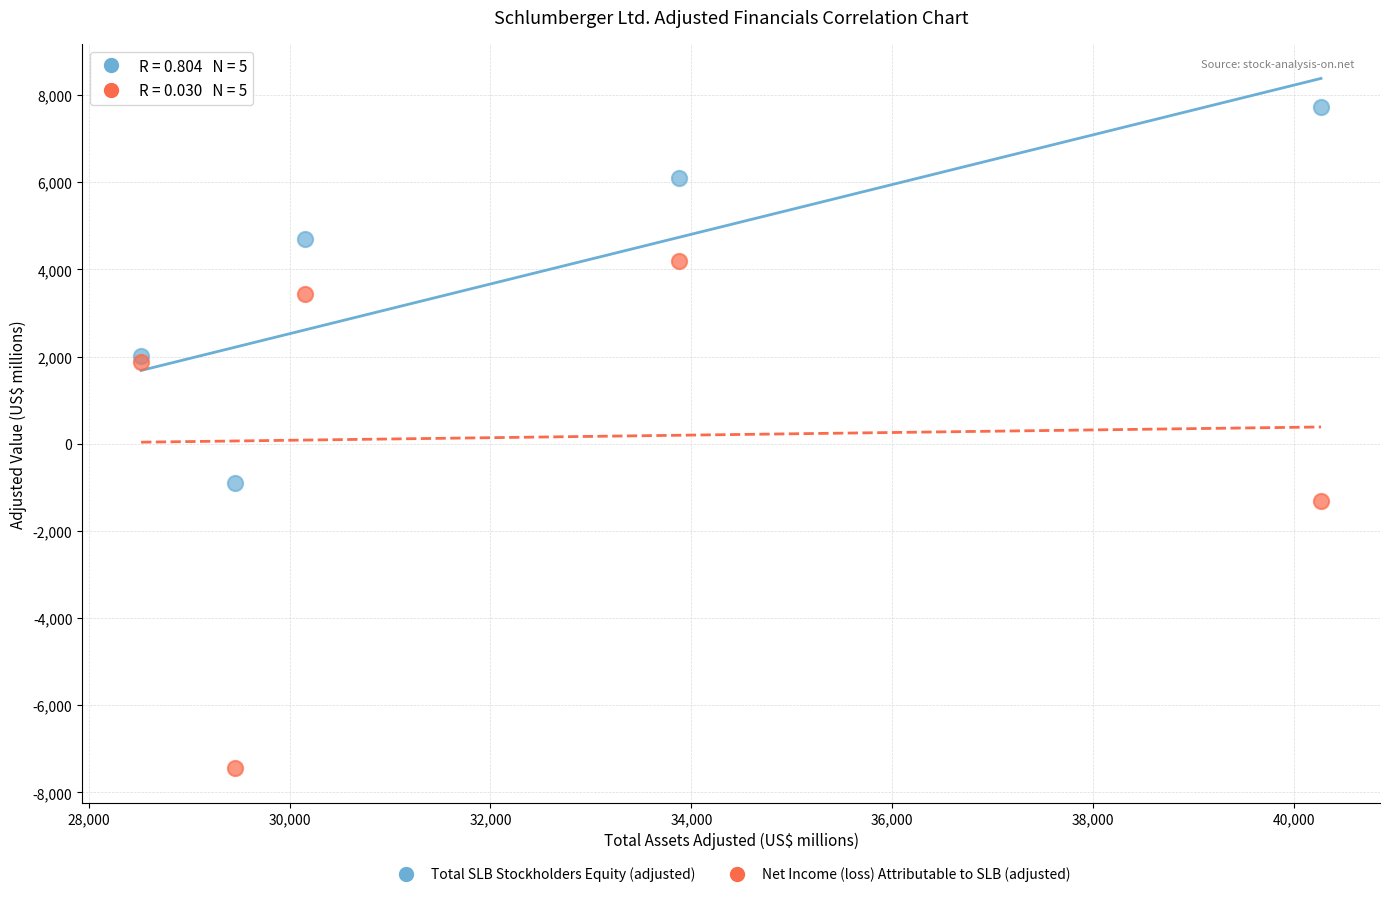

In the Net Income (loss) Attributable to SLB (adjusted) series, what Y value is closest to -1622?

-1309